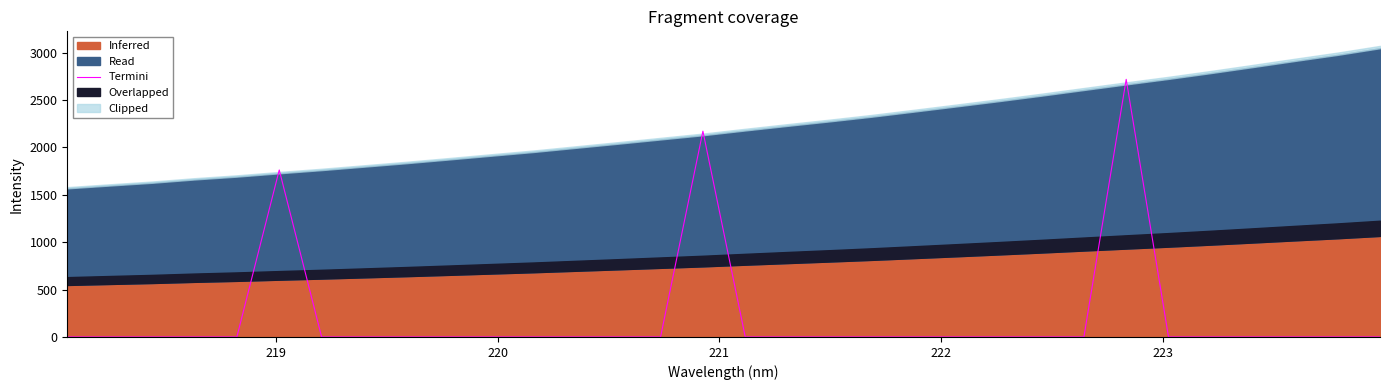

What is the maximum value for Termini?

2717.5